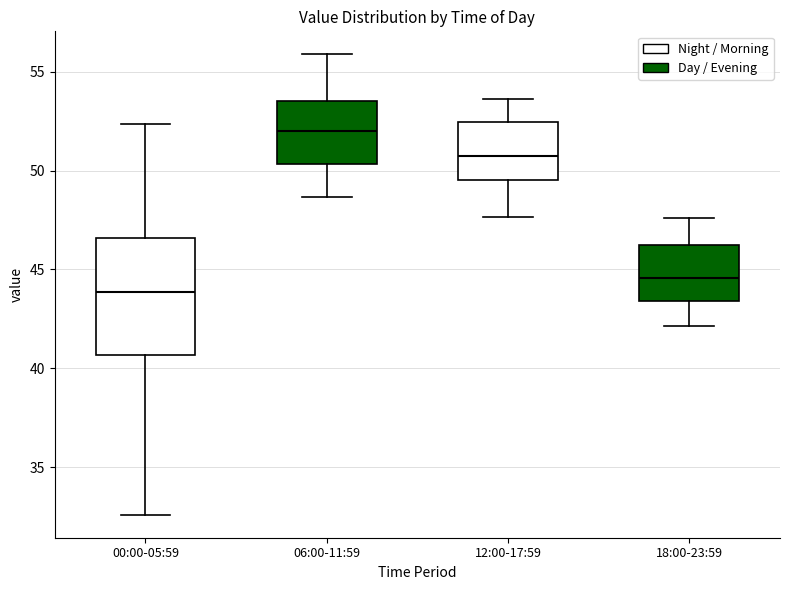

Which box's median line is the highest?

06:00-11:59